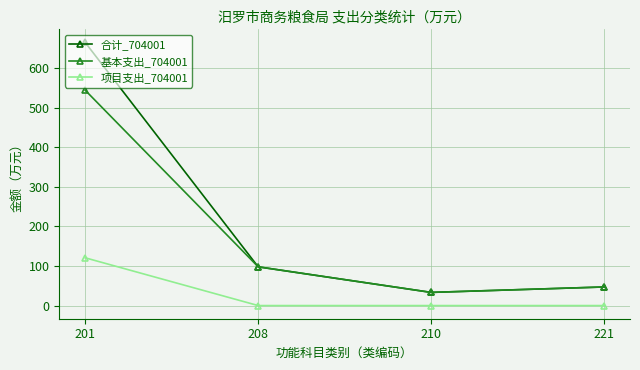

True or false: 合计_704001 has a value of 33.3 at 210.

True